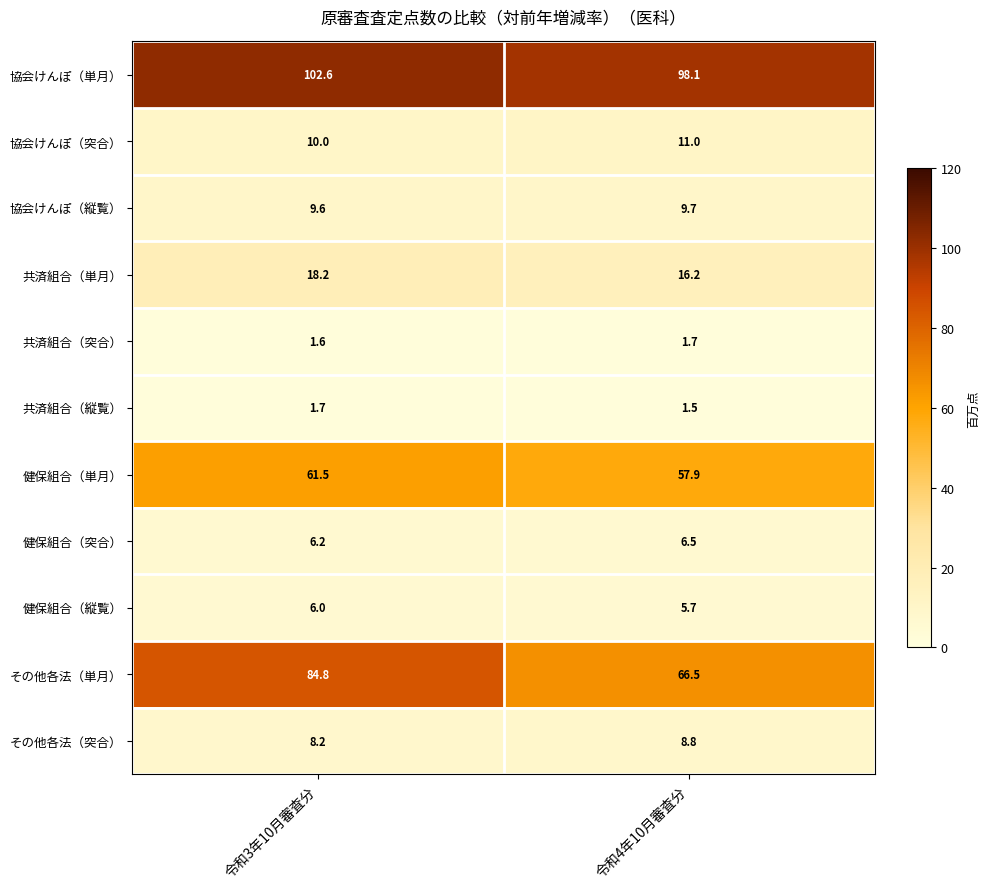

Reading left to right, transcribe all the data shown in this chart.

協会けんぽ（単月）: 令和3年10月審査分=102.6	令和4年10月審査分=98.1
協会けんぽ（突合）: 令和3年10月審査分=10.0	令和4年10月審査分=11.0
協会けんぽ（縦覧）: 令和3年10月審査分=9.6	令和4年10月審査分=9.7
共済組合（単月）: 令和3年10月審査分=18.2	令和4年10月審査分=16.2
共済組合（突合）: 令和3年10月審査分=1.6	令和4年10月審査分=1.7
共済組合（縦覧）: 令和3年10月審査分=1.7	令和4年10月審査分=1.5
健保組合（単月）: 令和3年10月審査分=61.5	令和4年10月審査分=57.9
健保組合（突合）: 令和3年10月審査分=6.2	令和4年10月審査分=6.5
健保組合（縦覧）: 令和3年10月審査分=6.0	令和4年10月審査分=5.7
その他各法（単月）: 令和3年10月審査分=84.8	令和4年10月審査分=66.5
その他各法（突合）: 令和3年10月審査分=8.2	令和4年10月審査分=8.8